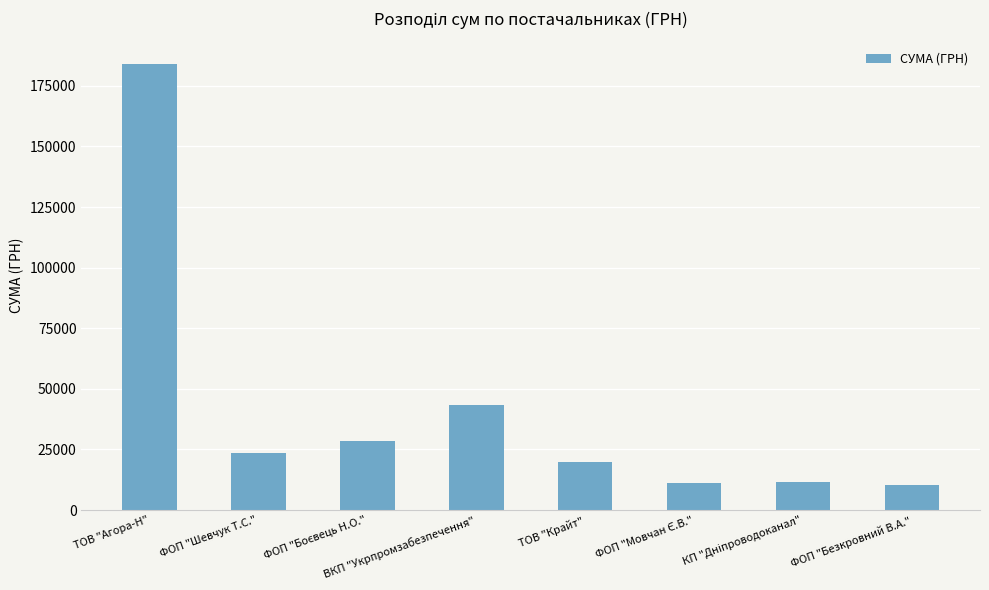

The chart shows a value of 184072.3 at ТОВ "Агора-Н". True or false?

True